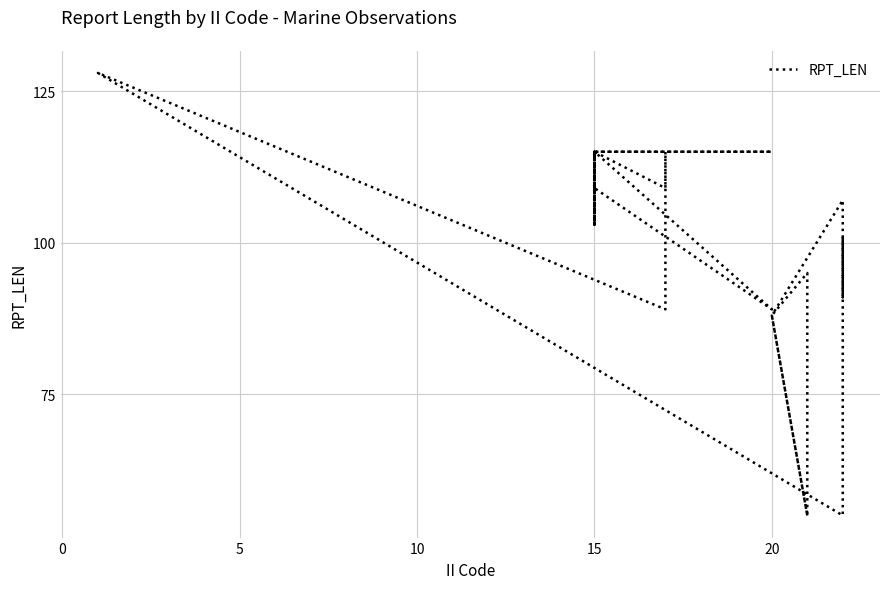

The chart shows a value of 87 at 15. True or false?

False